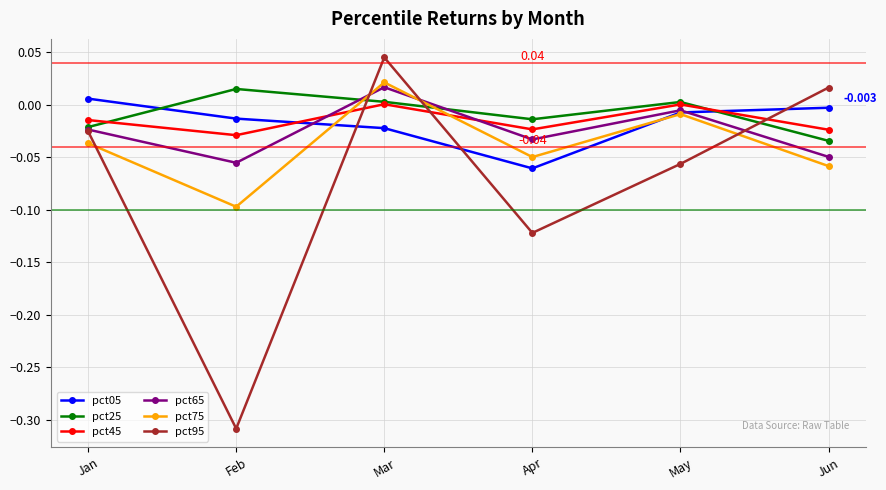

How many data points in pct95 are less than 0?

4